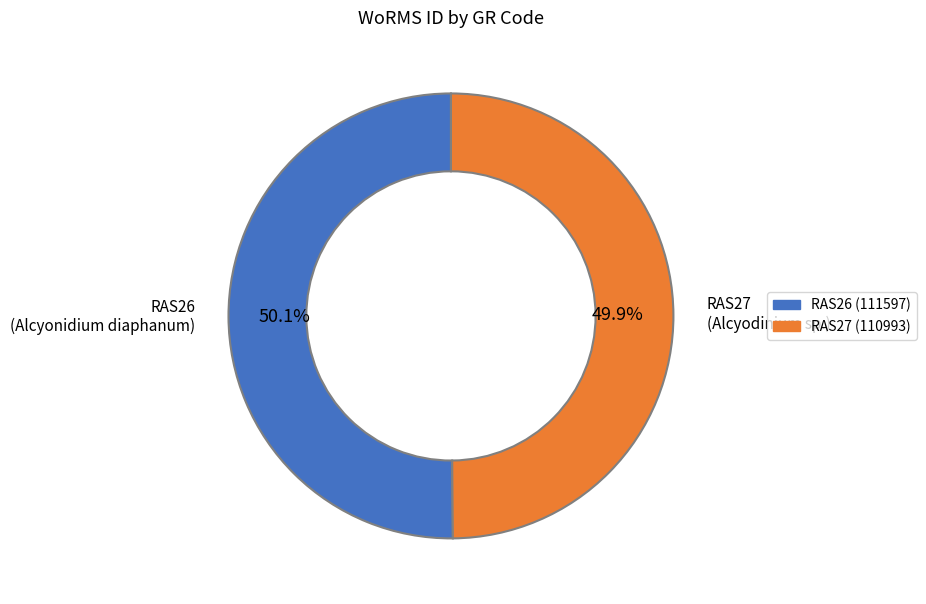

Does any single category account for the majority?

Yes